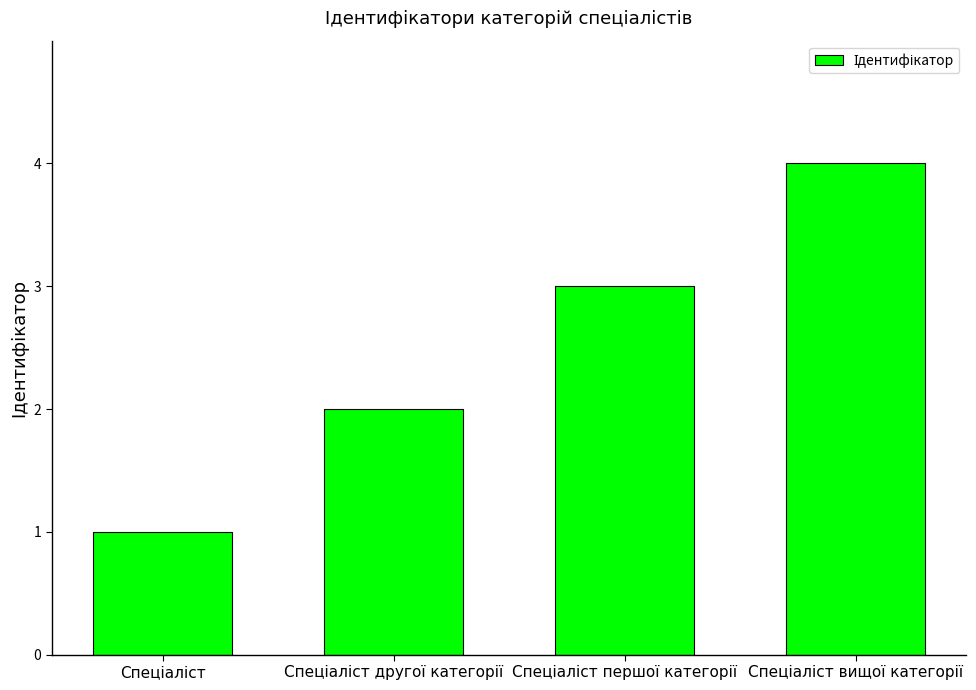

What is the greatest value displayed?

4